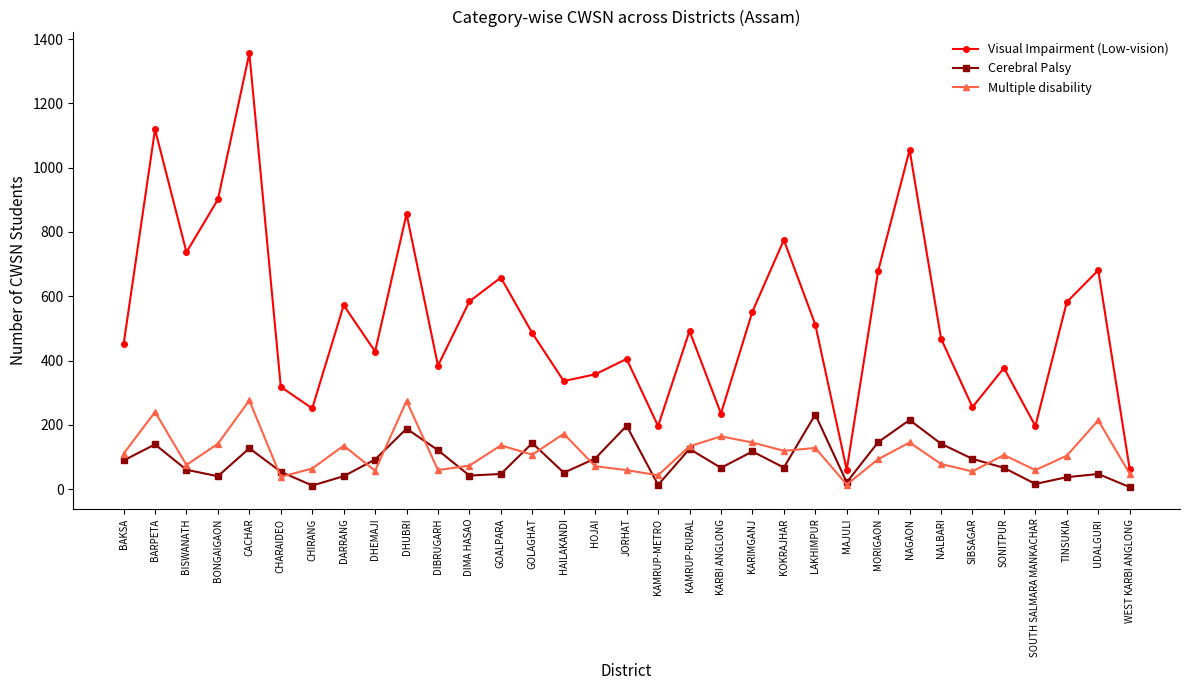

Which category has the highest value across all series?

CACHAR